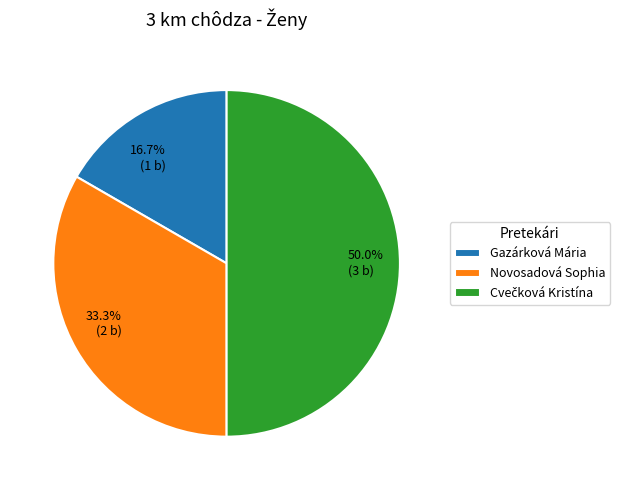

What percentage do Novosadová Sophia and Gazárková Mária together represent?

50.0%